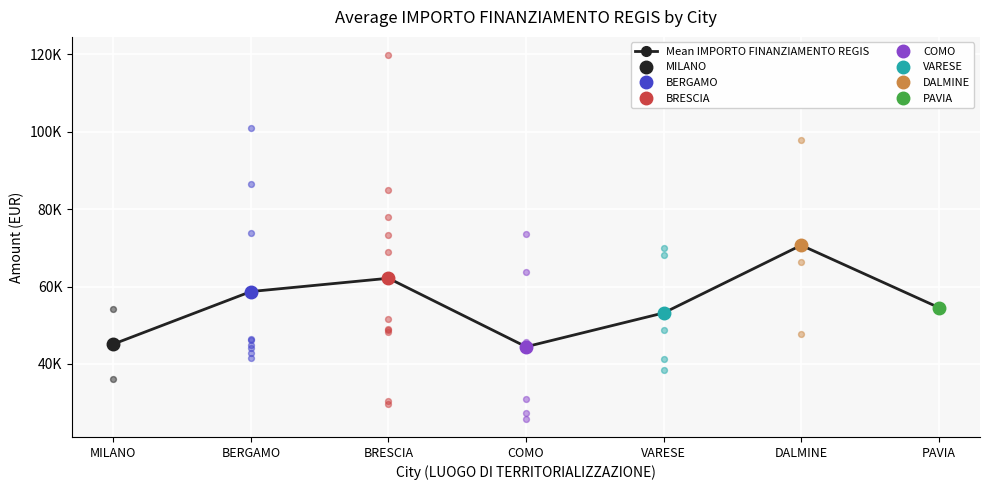

What is the change in value from VARESE to PAVIA?

+1399.7